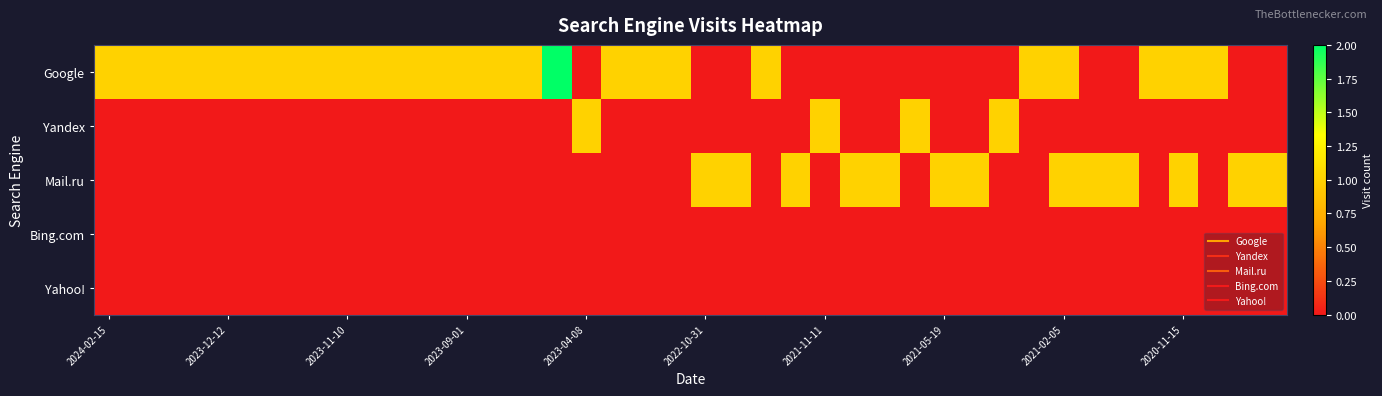

Which series has the largest total across all categories?

Google